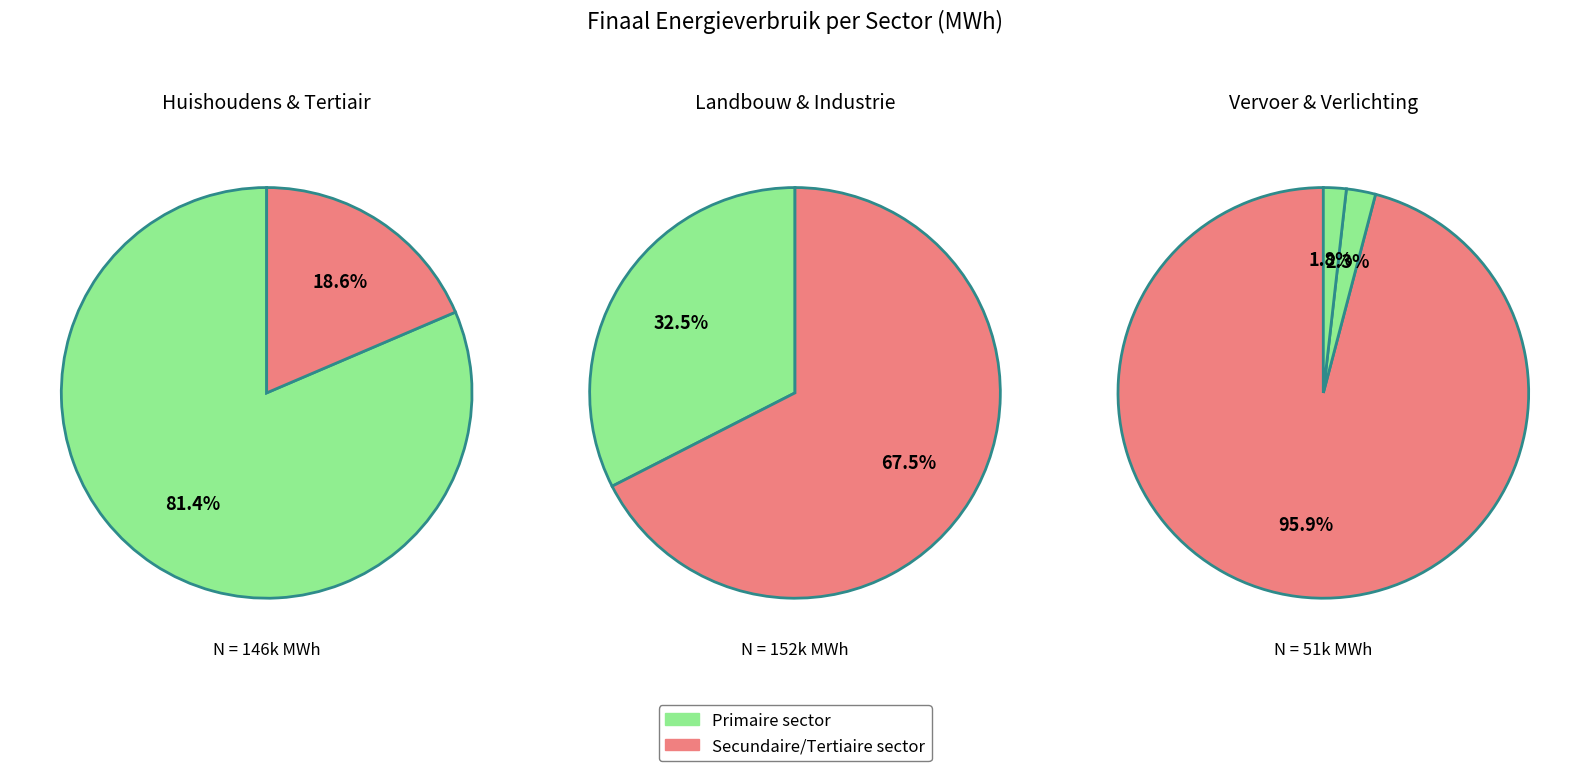

Is it true that tertiair is 1% of the pie?

False